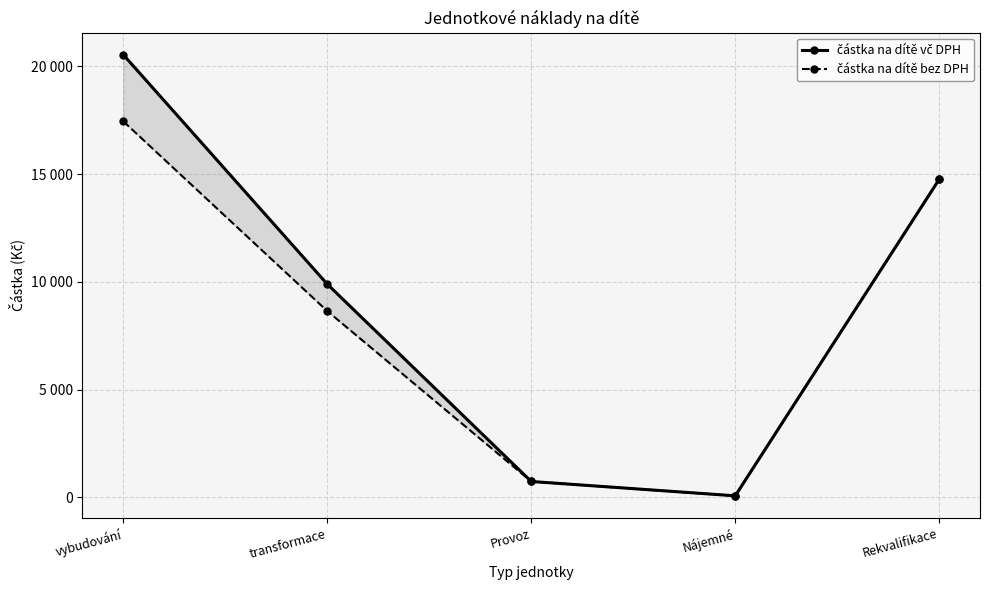

What is the difference between the částka na dítě bez DPH values at Nájemné and transformace?

8578